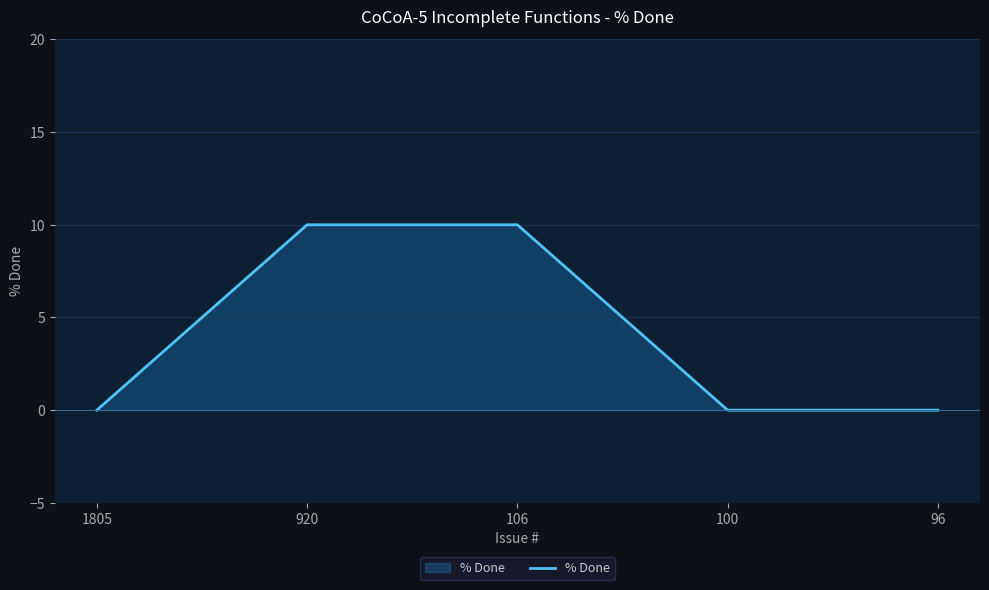

What is the average value?

4